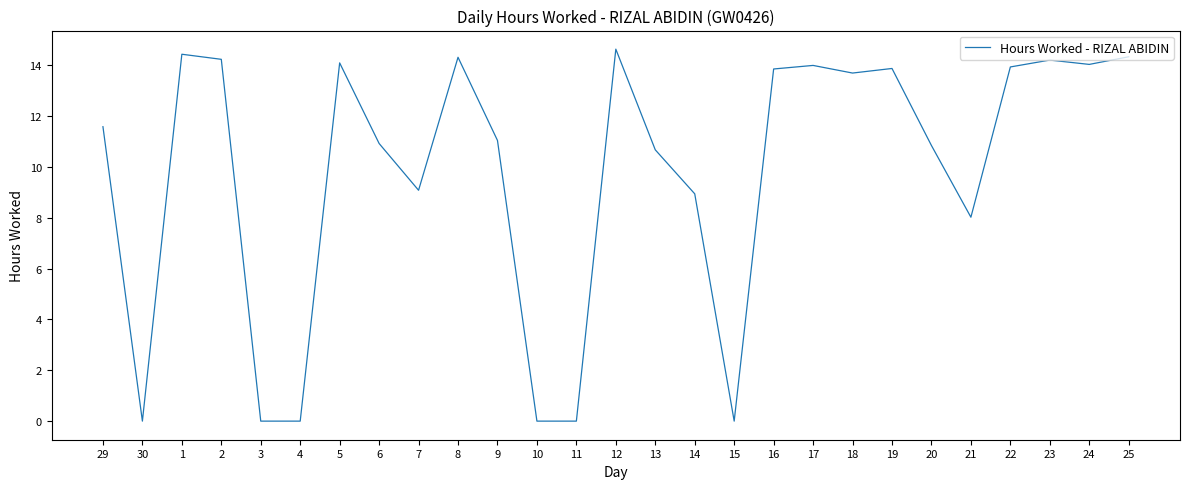

The chart shows a value of 14.0 at 24. True or false?

True